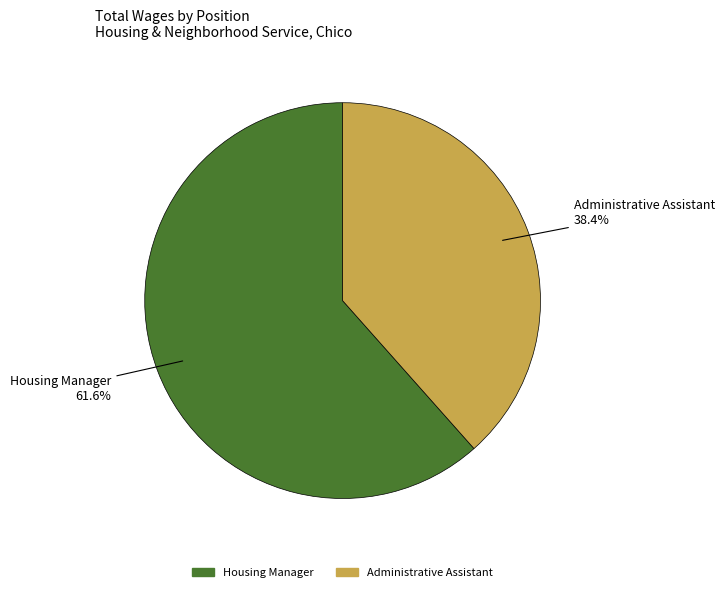

Count the number of slices in the pie.

2